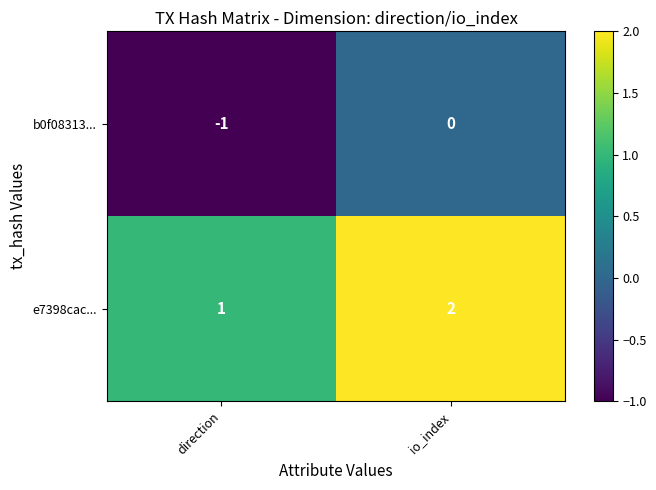

Which label corresponds to the largest value in the chart?

io_index